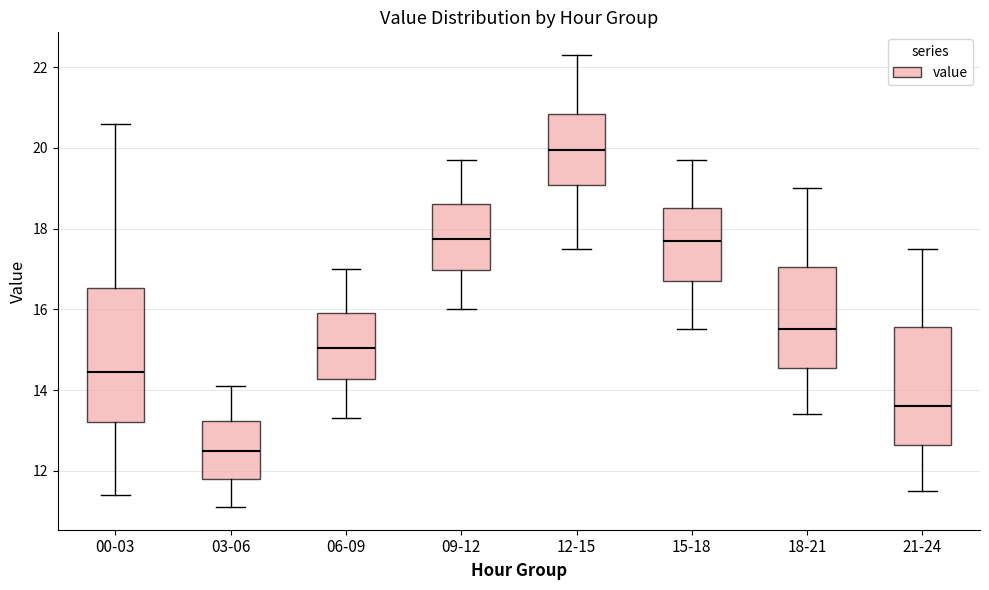

Reading left to right, read every box against the y-axis: the position of its median line, the range the box covers, and the ends of its whiskers. The values are not printed on the chart, so give them approximately, as read against the axis.

00-03: median 14.4, box 13.2 to 16.6, whiskers 11.4 to 20.6
03-06: median 12.6, box 11.8 to 13.2, whiskers 11.2 to 14.2
06-09: median 15.0, box 14.2 to 16.0, whiskers 13.4 to 17.0
09-12: median 17.8, box 17.0 to 18.6, whiskers 16.0 to 19.8
12-15: median 20.0, box 19.0 to 20.8, whiskers 17.6 to 22.4
15-18: median 17.8, box 16.8 to 18.6, whiskers 15.6 to 19.8
18-21: median 15.6, box 14.6 to 17.0, whiskers 13.4 to 19.0
21-24: median 13.6, box 12.6 to 15.6, whiskers 11.6 to 17.6